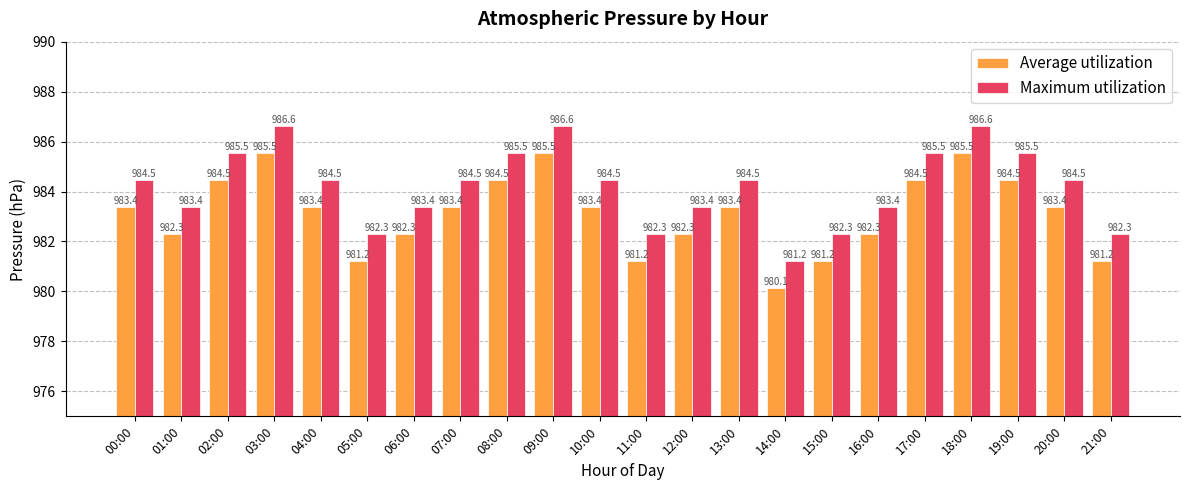

Reading left to right, what are all the values shown in this chart?

Average utilization: 983.4	982.3	984.5	985.5	983.4	981.2	982.3	983.4	984.5	985.5	983.4	981.2	982.3	983.4	980.1	981.2	982.3	984.5	985.5	984.5	983.4	981.2
Maximum utilization: 984.5	983.4	985.5	986.6	984.5	982.3	983.4	984.5	985.5	986.6	984.5	982.3	983.4	984.5	981.2	982.3	983.4	985.5	986.6	985.5	984.5	982.3